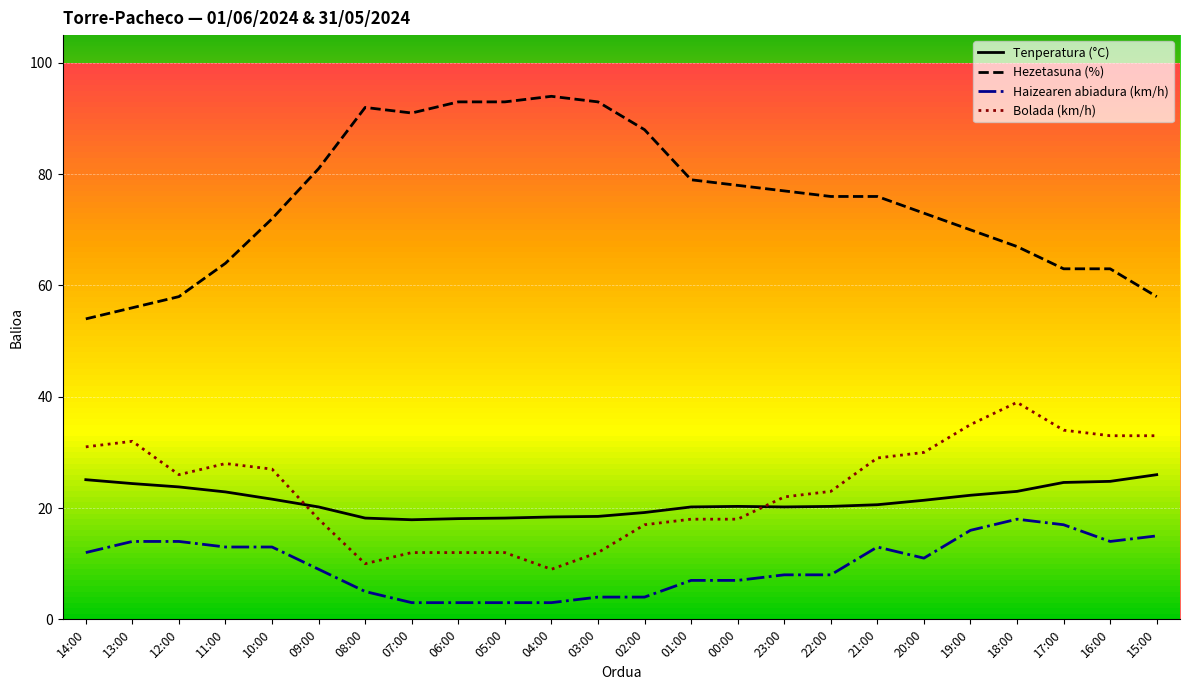

Is it true that Hezetasuna (%) equals 67.0 at 18:00?

True